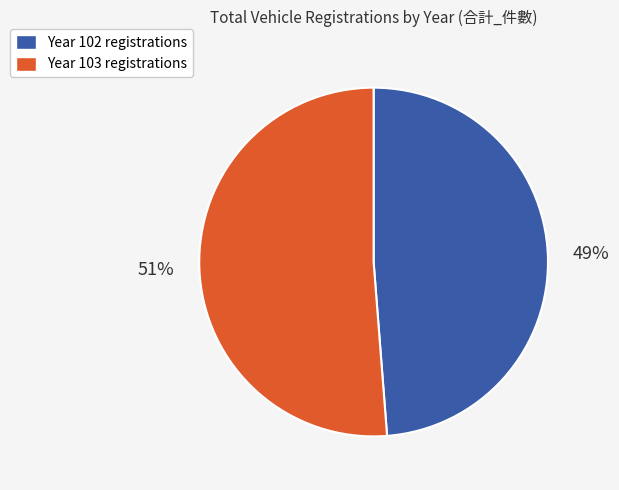

Approximately how many times larger is the value at Year 102 registrations compared to Year 103 registrations?

1.0